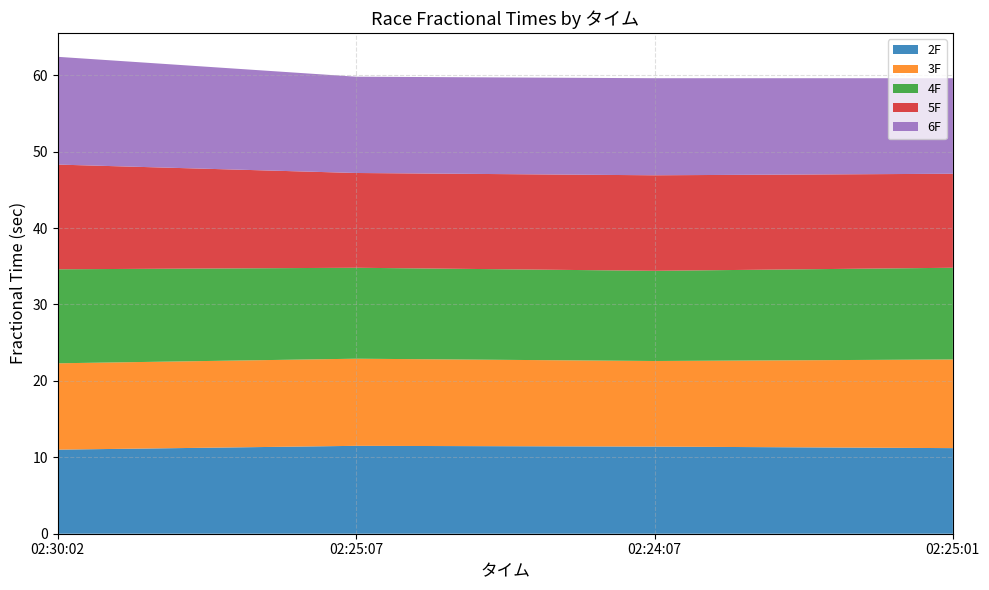

Reading left to right, list all the values displayed in this chart.

2F: 02:30:02=11.0	02:25:07=11.5	02:24:07=11.4	02:25:01=11.2
3F: 02:30:02=11.3	02:25:07=11.4	02:24:07=11.2	02:25:01=11.6
4F: 02:30:02=12.3	02:25:07=11.9	02:24:07=11.8	02:25:01=12.0
5F: 02:30:02=13.7	02:25:07=12.4	02:24:07=12.5	02:25:01=12.3
6F: 02:30:02=14.1	02:25:07=12.6	02:24:07=12.7	02:25:01=12.5